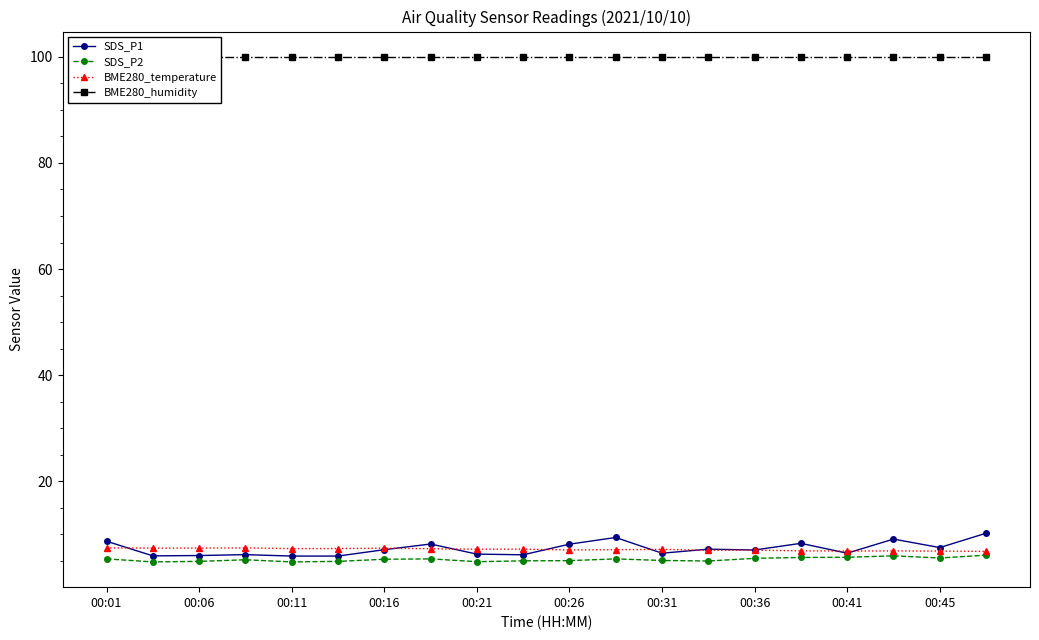

The BME280_temperature series shows 7.4 at 00:06. True or false?

True